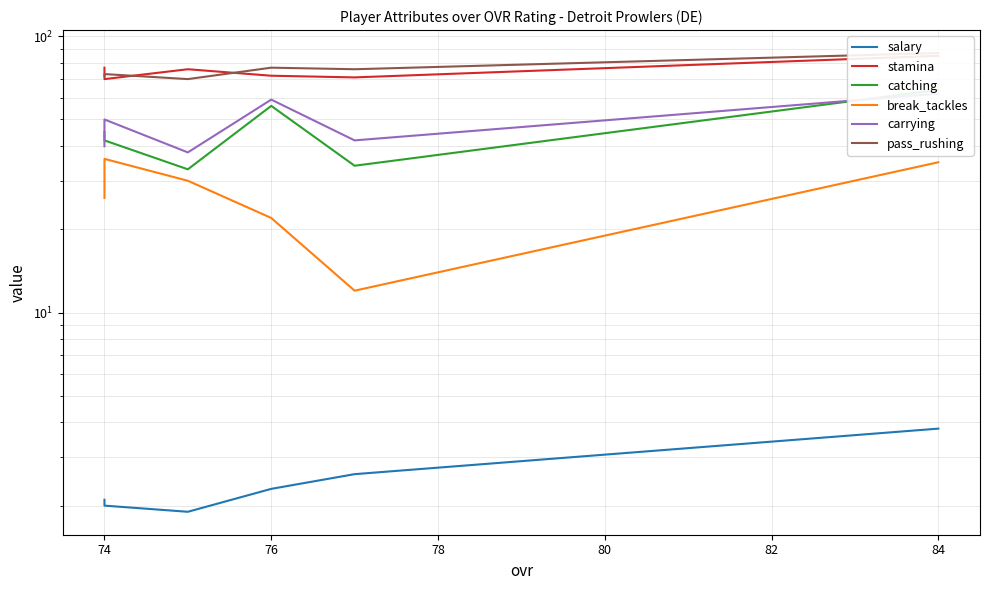

What is the minimum value for stamina?

70.0